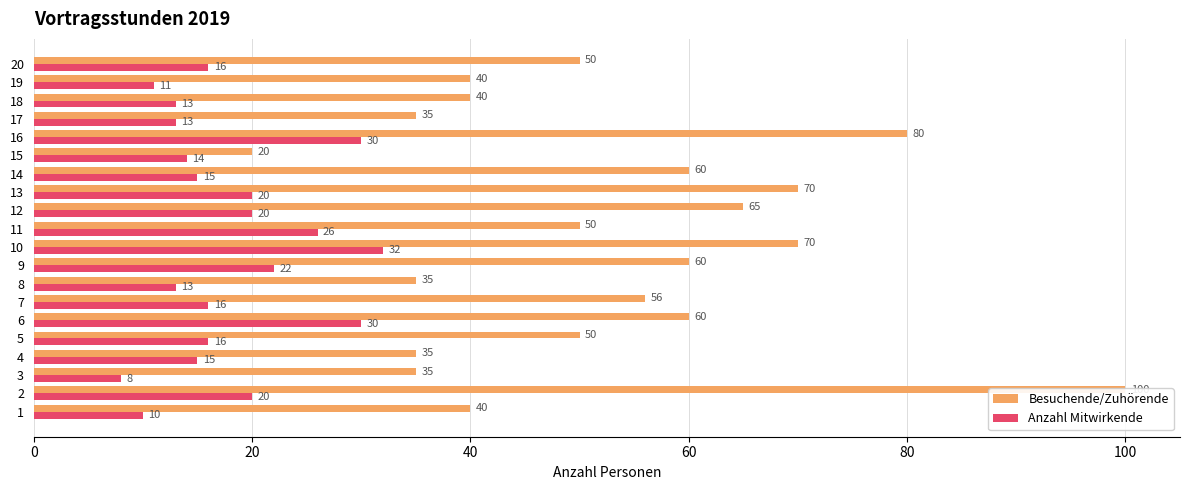

What are all the series names shown in the legend?

Besuchende/Zuhörende, Anzahl Mitwirkende